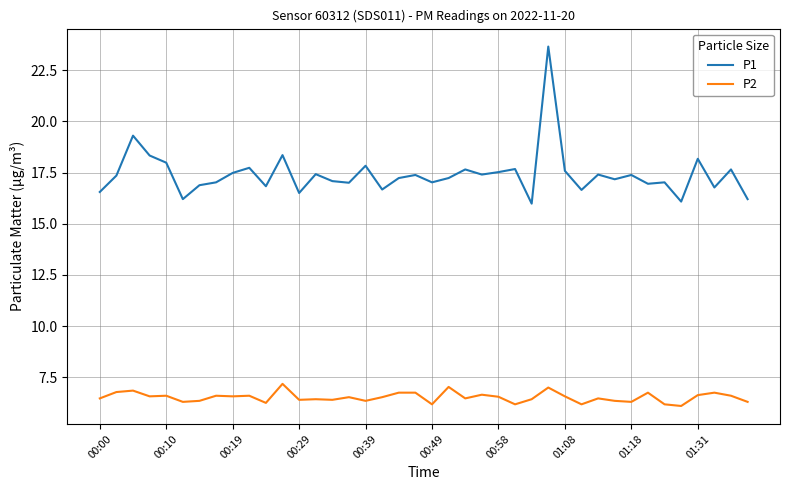

True or false: P1 has more than 0 points higher than both neighbors.

True